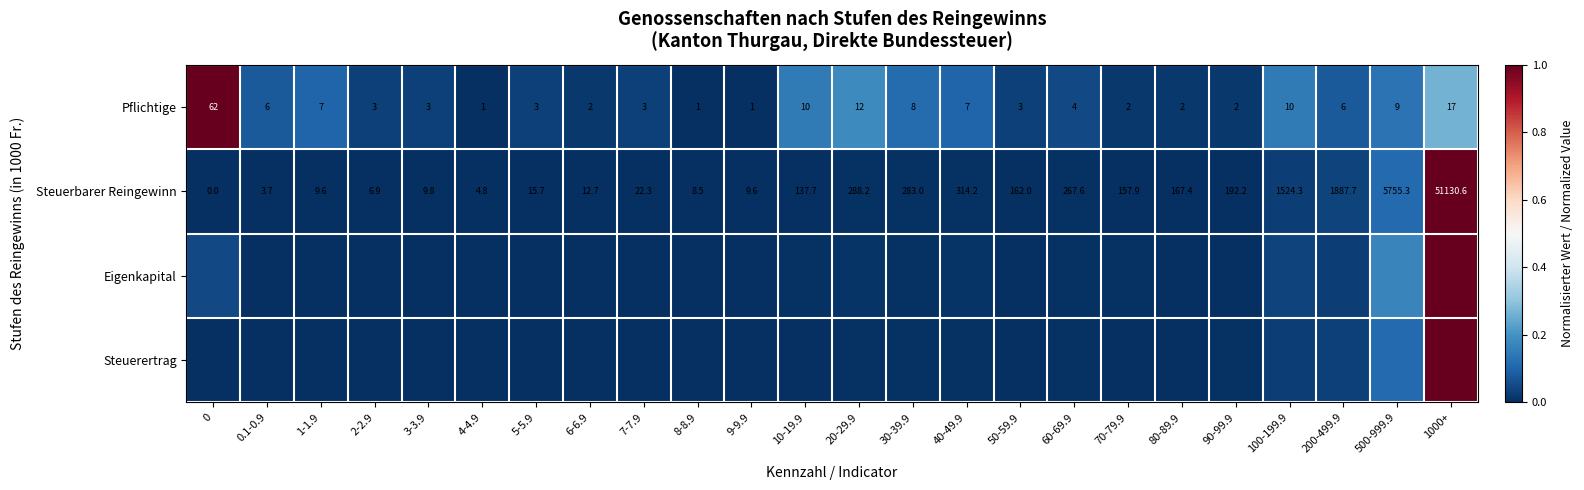

At which category is the sum across all series the highest?

1000+